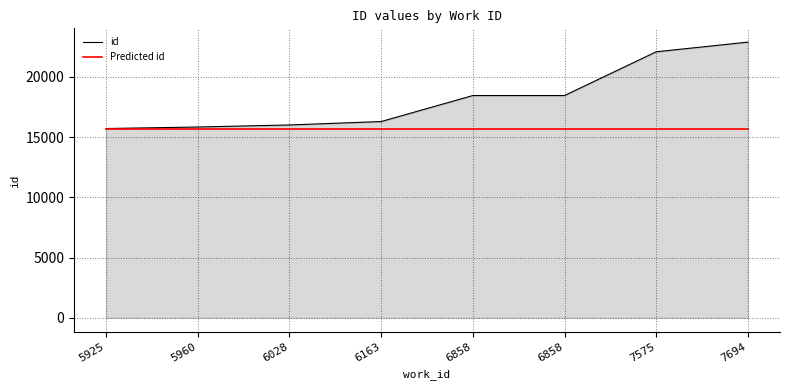

What is the difference between the highest and lowest values at 5960?

126